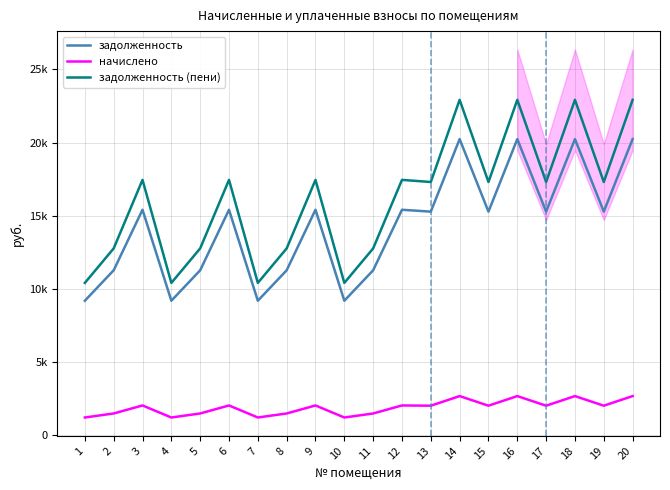

True or false: начислено and задолженность (пени) intersect in this chart.

False